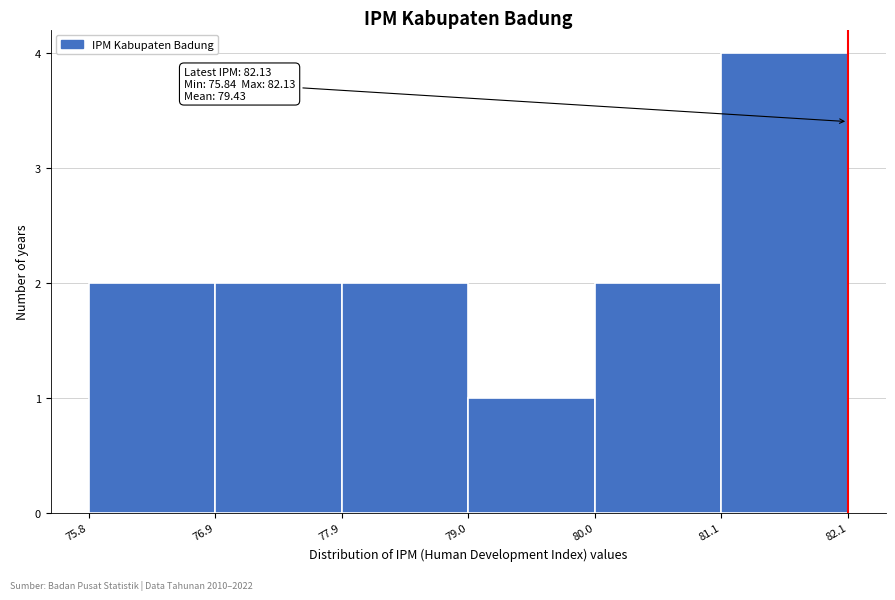

Which range on the x-axis has the tallest bar?

81.1 to 82.1